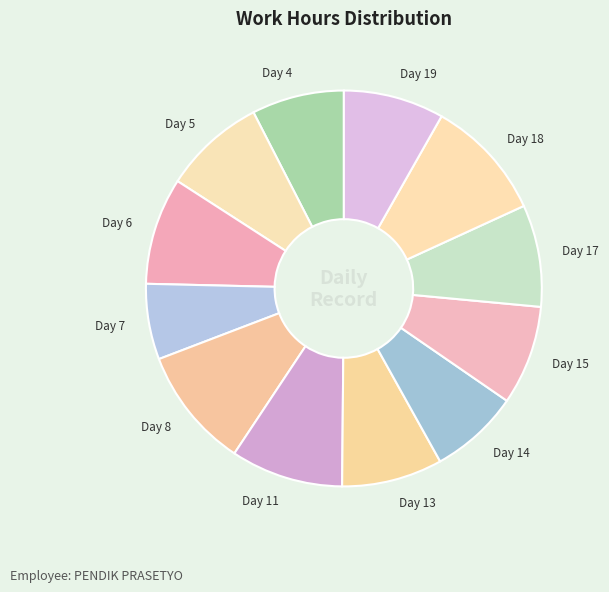

What is the ratio of the value at Day 13 to the value at Day 6?

0.9